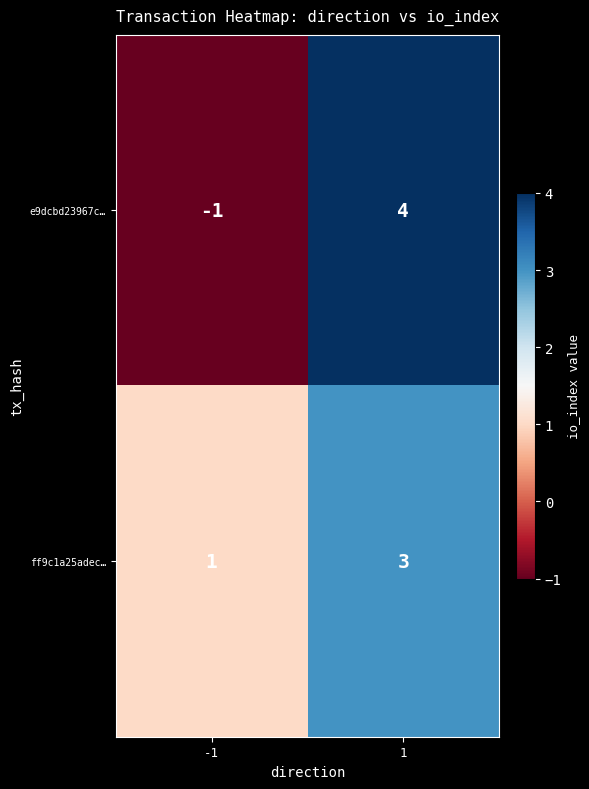

How many distinct data groups are displayed?

2